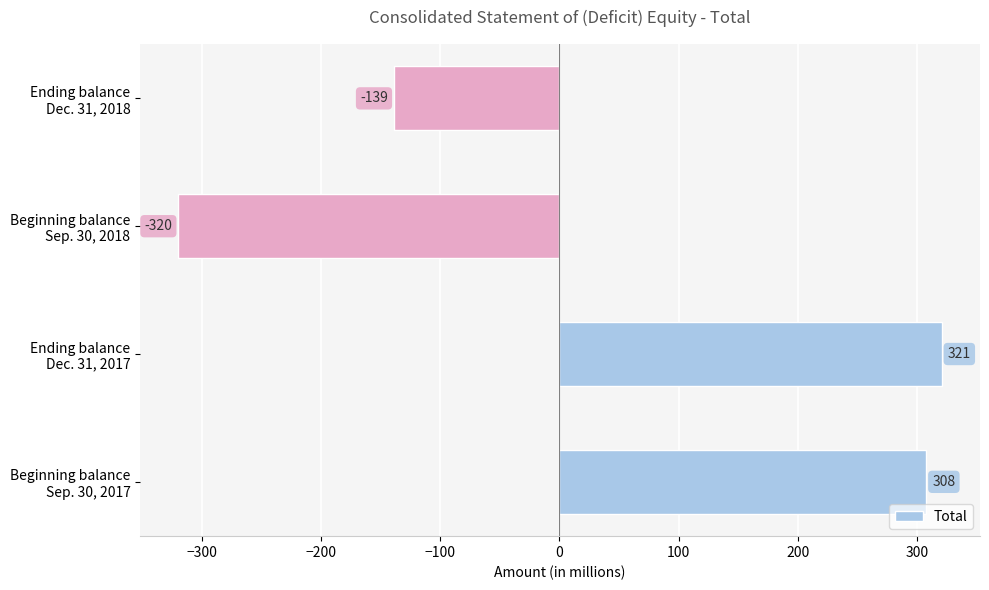

What is the maximum value shown in the chart?

321